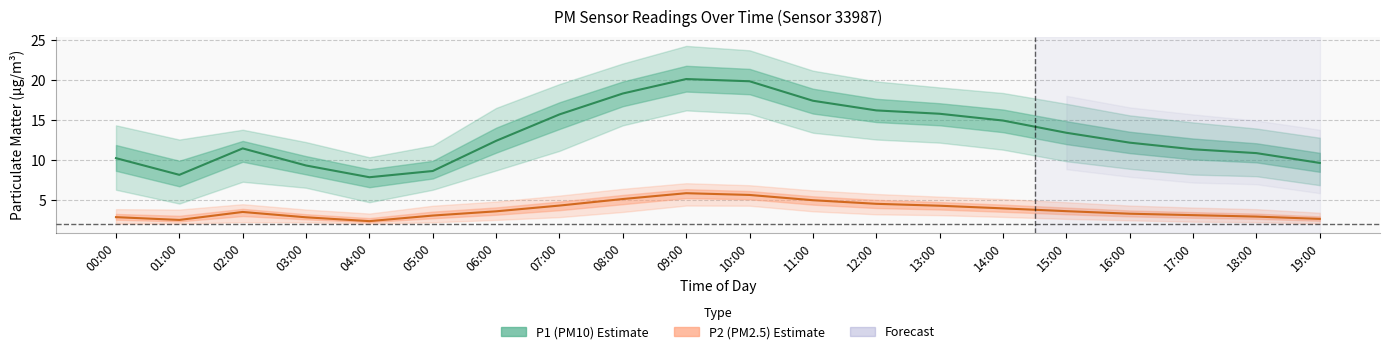

True or false: P1 (PM10) and P2 (PM2.5) cross at least once.

False